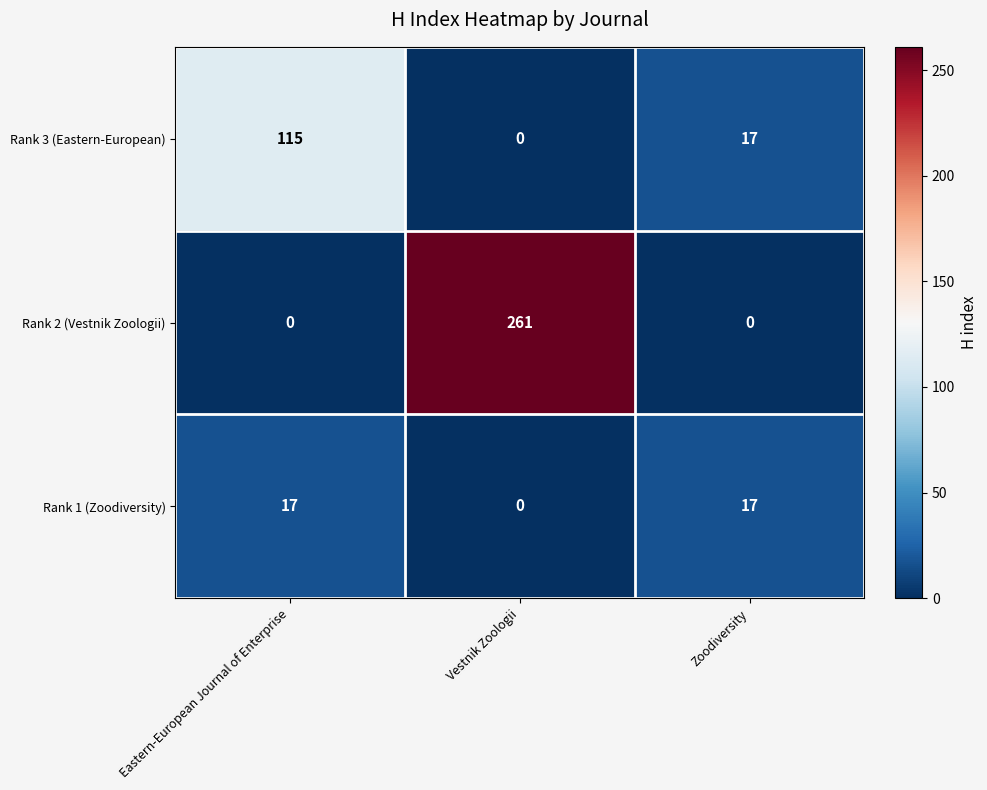

Which series has the widest spread of values?

Rank 2 (Vestnik Zoologii)